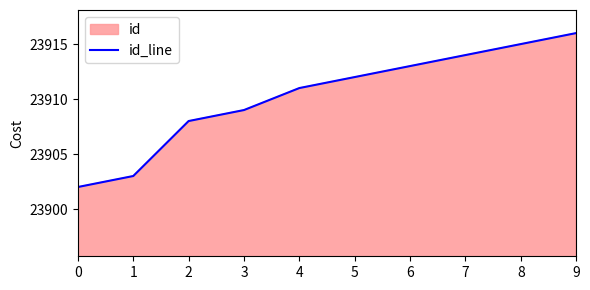

List the labels in order of value, smallest first.

0, 1, 2, 3, 4, 5, 6, 7, 8, 9